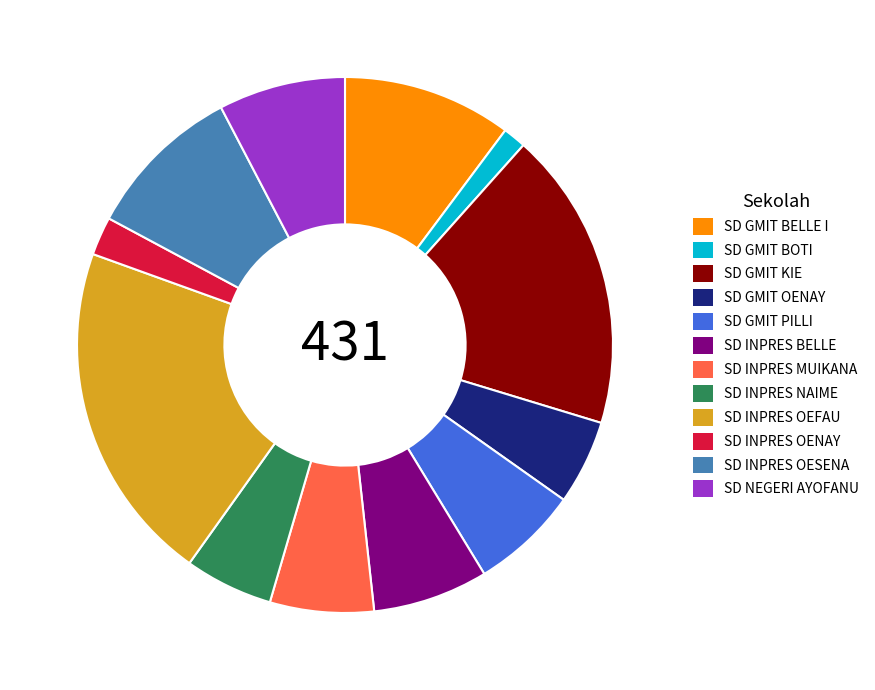

Which category has the smallest portion of the pie?

SD GMIT BOTI